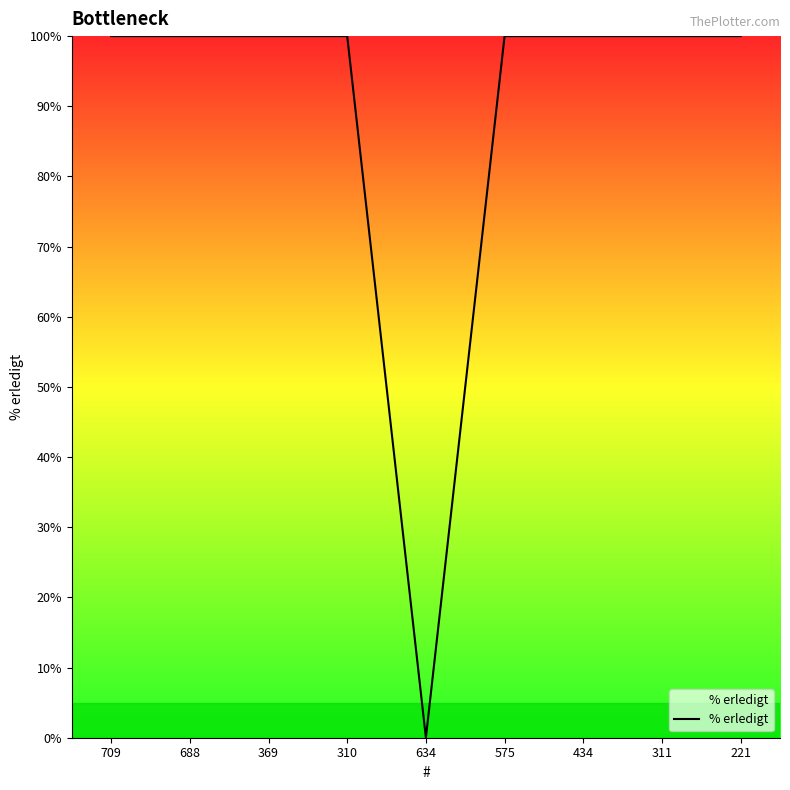

What is the ratio of the value at 709 to the value at 369?

1.0